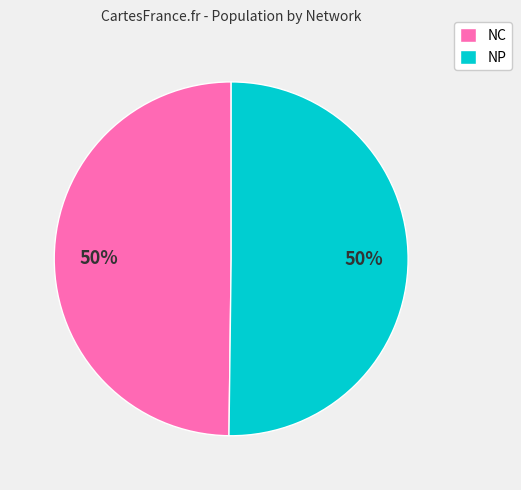

To the nearest percent, what is the average slice percentage?

50%